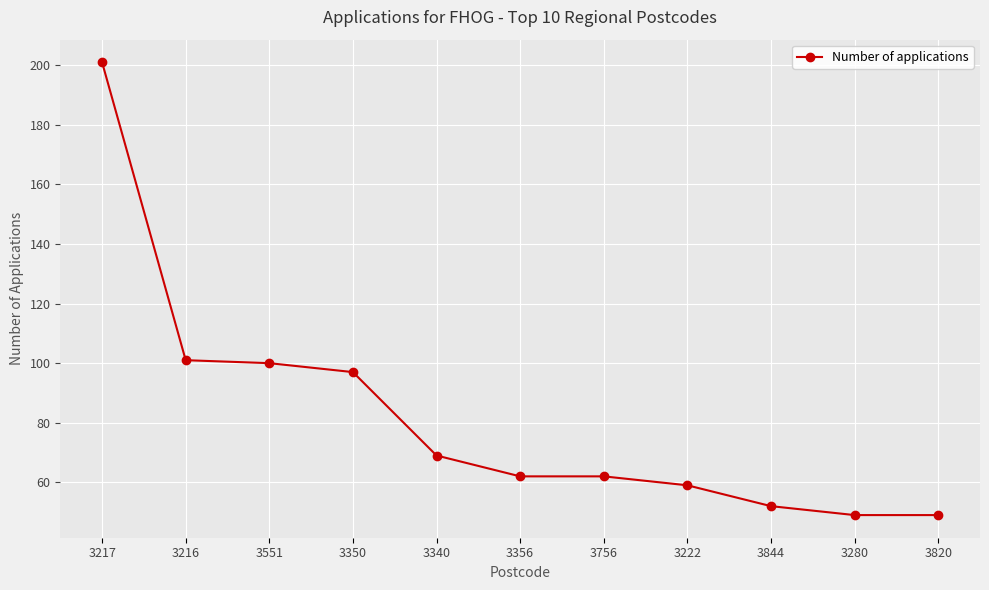

True or false: the data shows 28 at 3820.

False